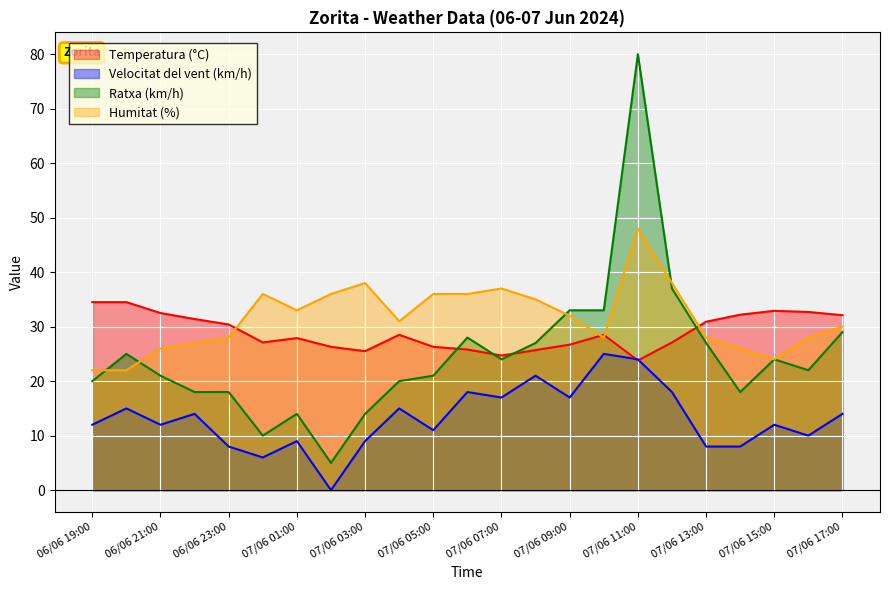

True or false: Ratxa (km/h) and Temperatura (°C) intersect in this chart.

True